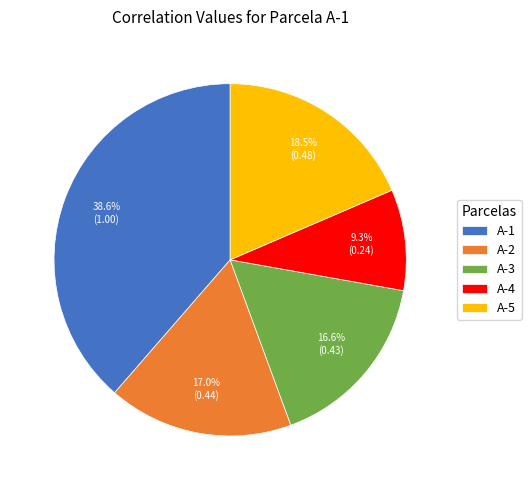

Between A-5 and A-1, which is larger?

A-1